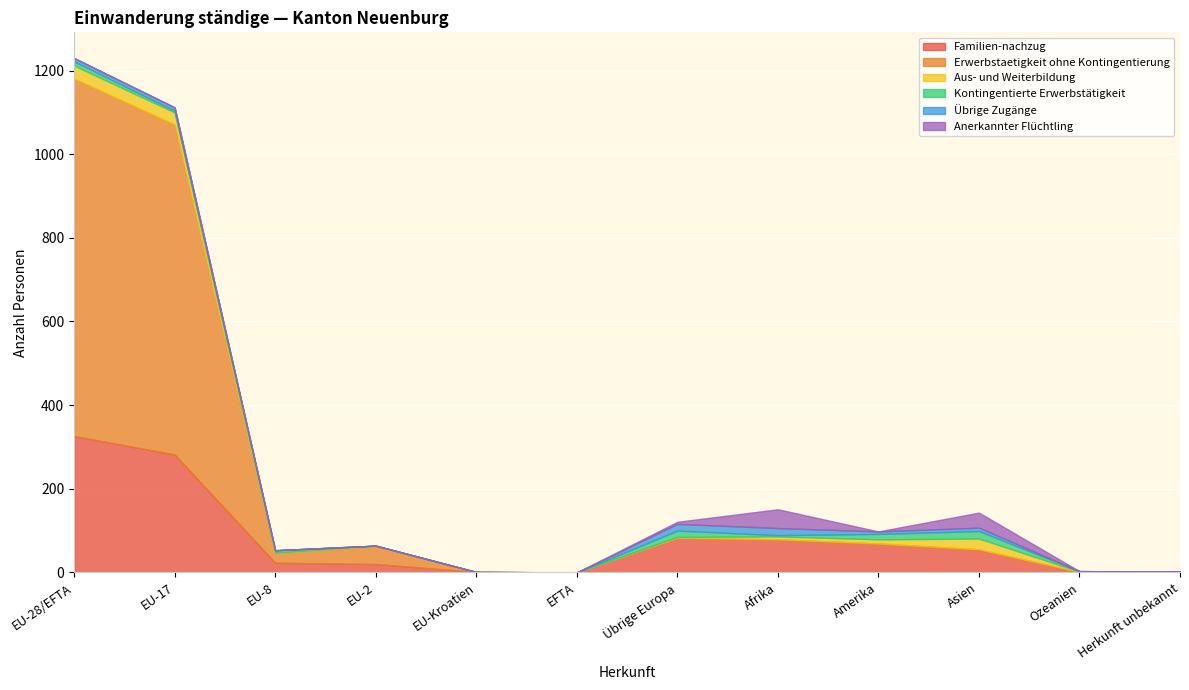

Which category has the highest value in the Familien-nachzug series?

EU-28/EFTA